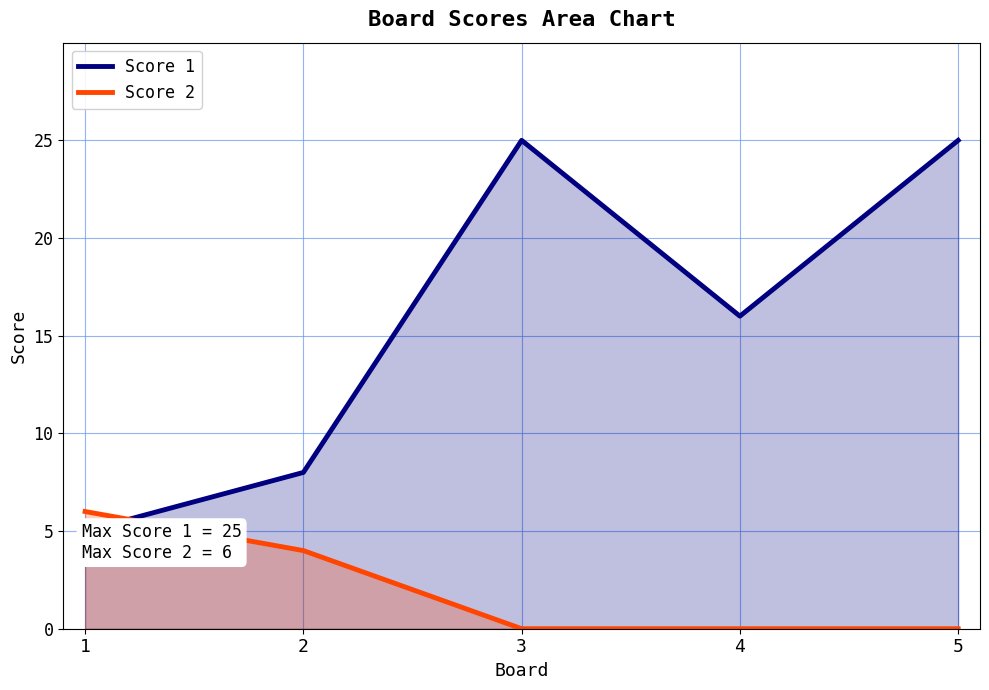

True or false: Score 2 has more than 1 points higher than both neighbors.

False